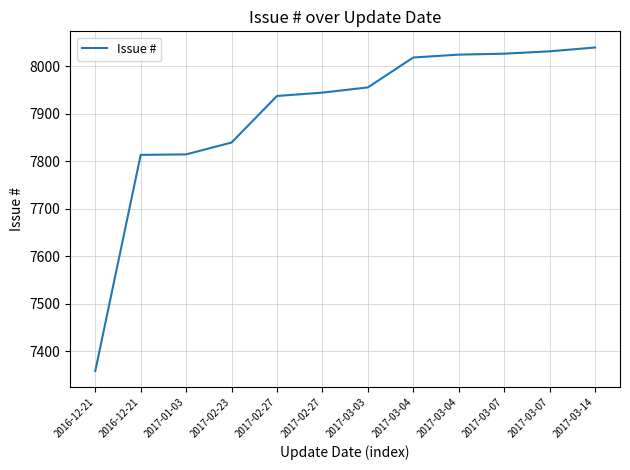

What is the change in value from 2017-02-23 to 2017-02-27?

+98